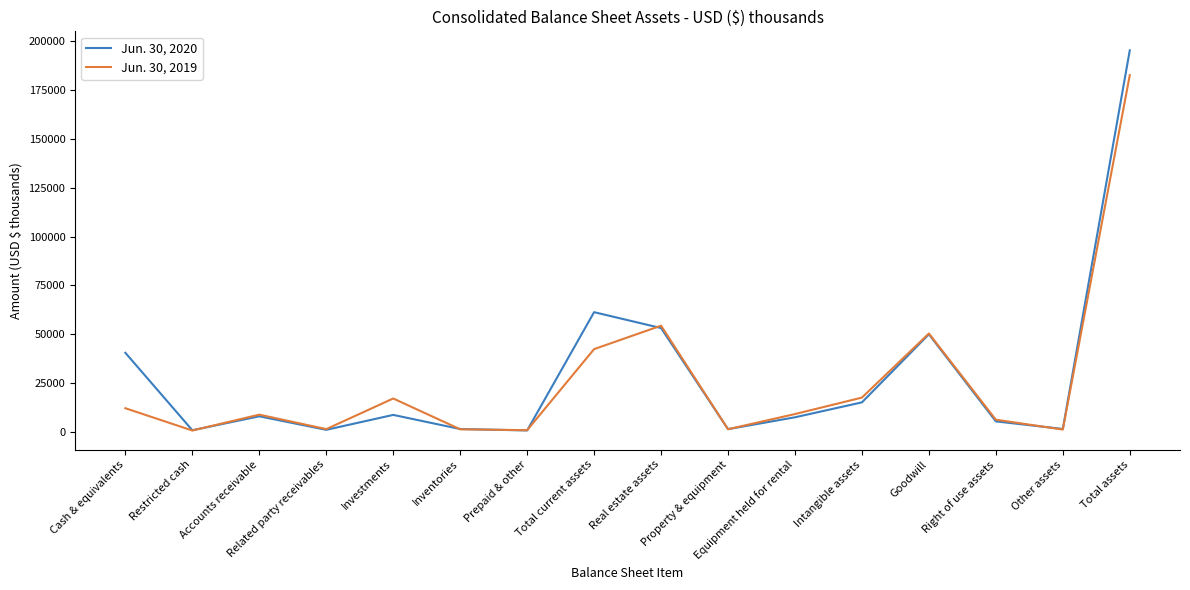

At which category does Jun. 30, 2019 reach its first local peak?

Accounts receivable